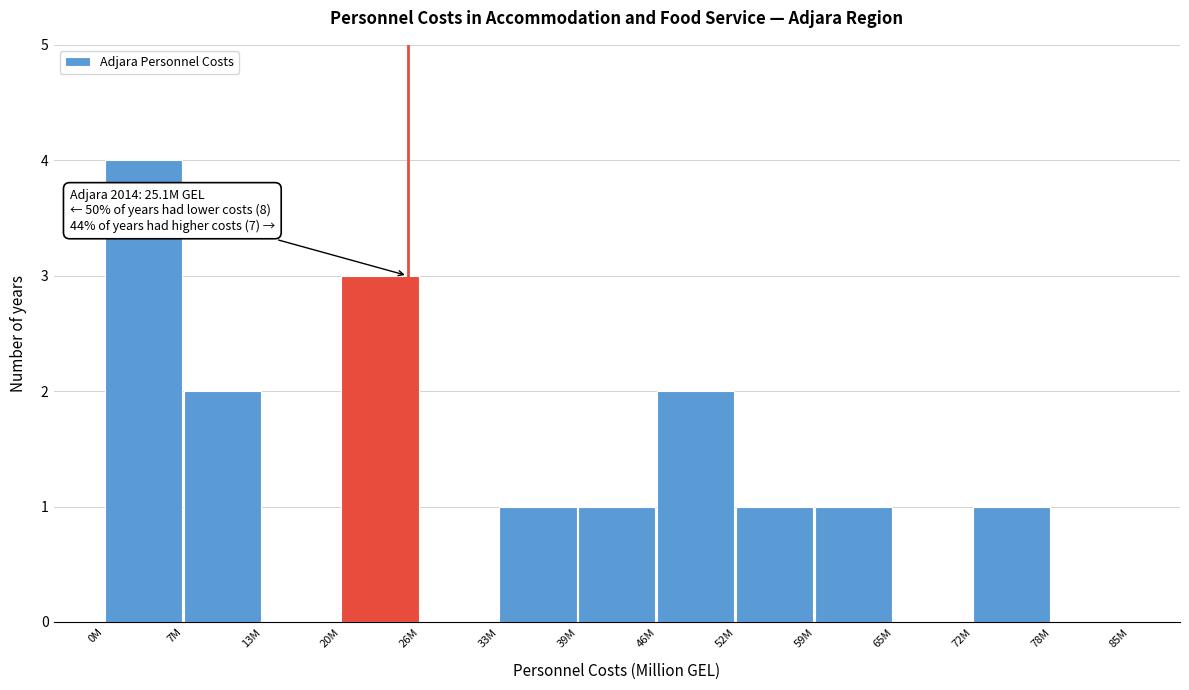

Reading left to right, extract all data points from this chart.

0M=4	7M=2	13M=0	20M=3	26M=0	33M=1	39M=1	46M=2	52M=1	59M=1	65M=0	72M=1	78M=0